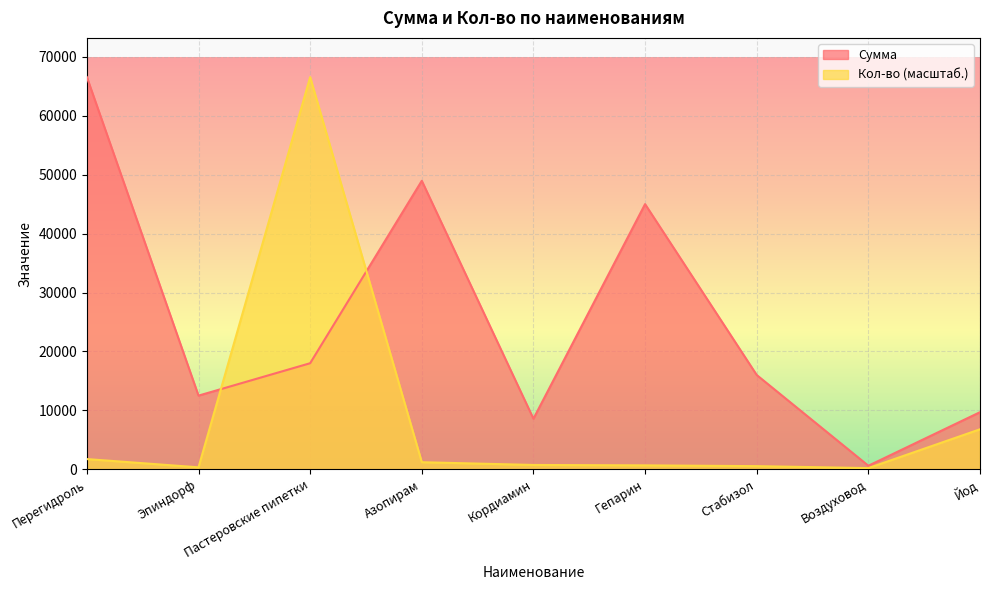

Read the Кол-во value at Перегидроль.

1730.6